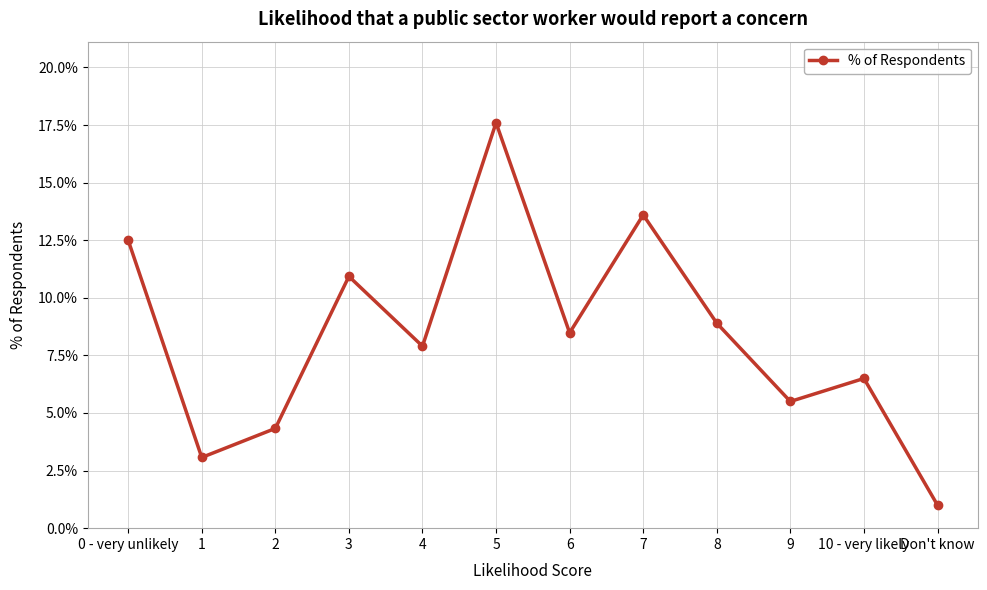

How many interior local valleys (lower than both neighbors) does the data have?

4